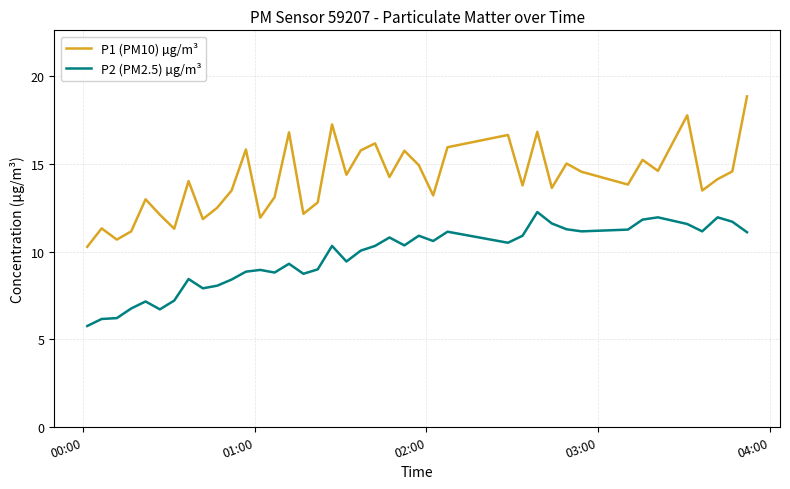

Rank the series by their maximum value, from highest to lowest.

P1 (PM10) µg/m³, P2 (PM2.5) µg/m³